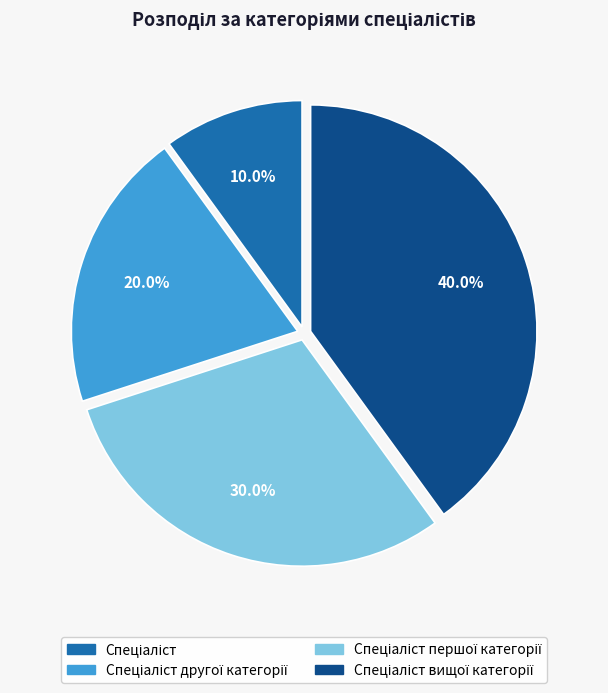

Is there a majority slice in this chart?

No